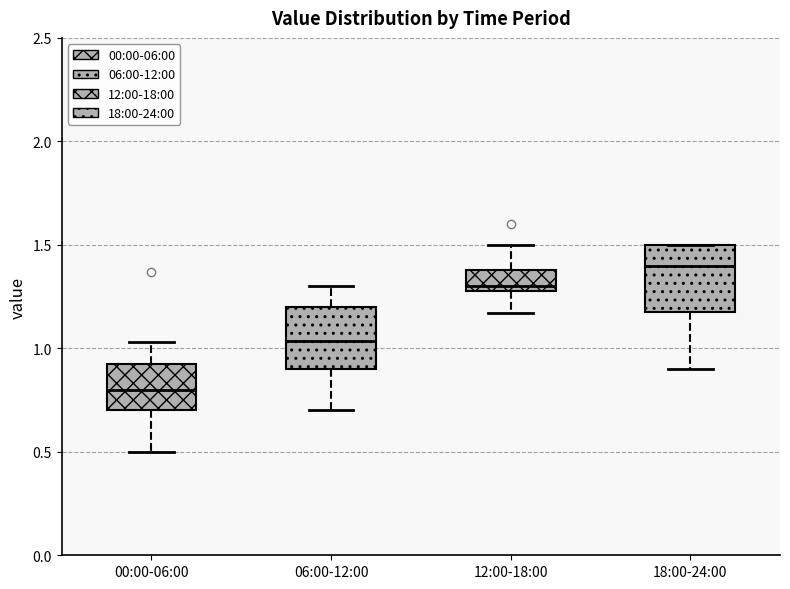

Where does the upper whisker of the box for 06:00-12:00 end on the y-axis? The values are not printed on the chart, so give them approximately, as read against the axis.

1.30